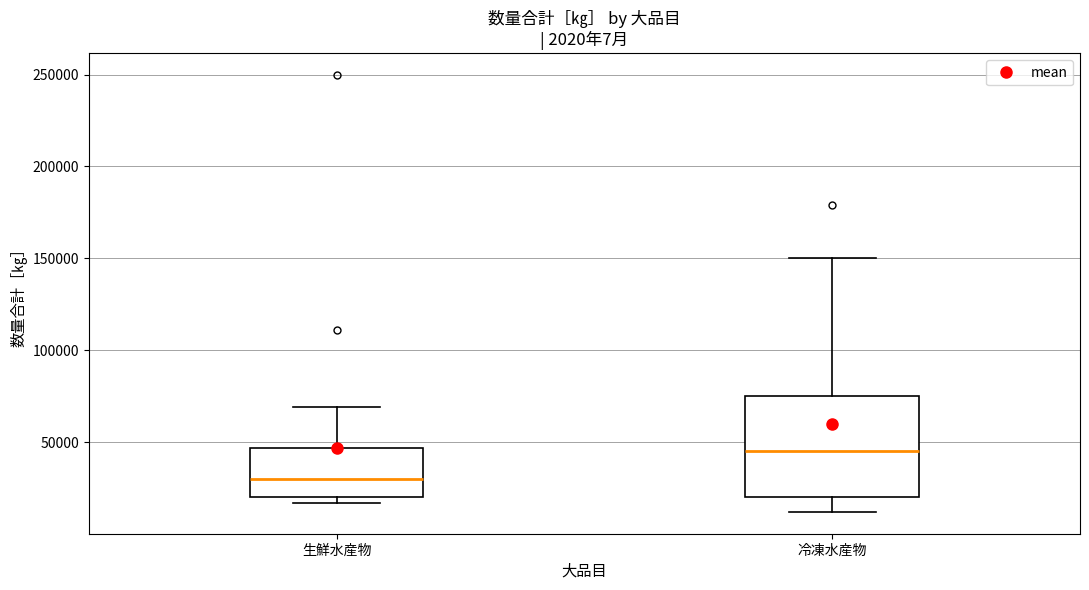

Which box has the lowest median line?

生鮮水産物